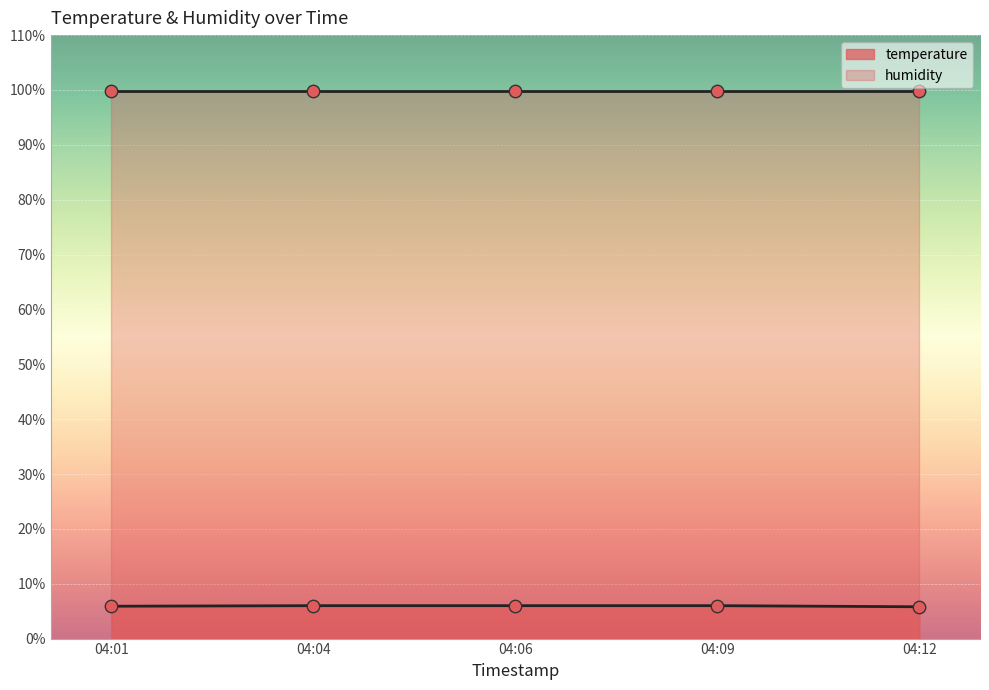

The value of temperature at 04:06 is 6.0. True or false?

True